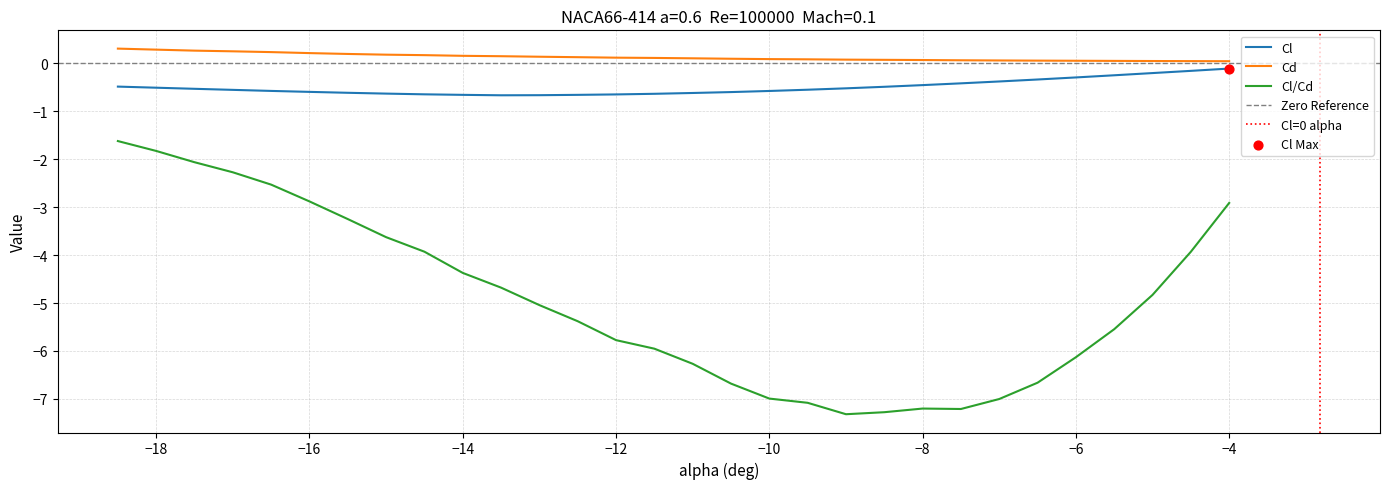

Which series reaches the minimum Y coordinate?

Cl/Cd